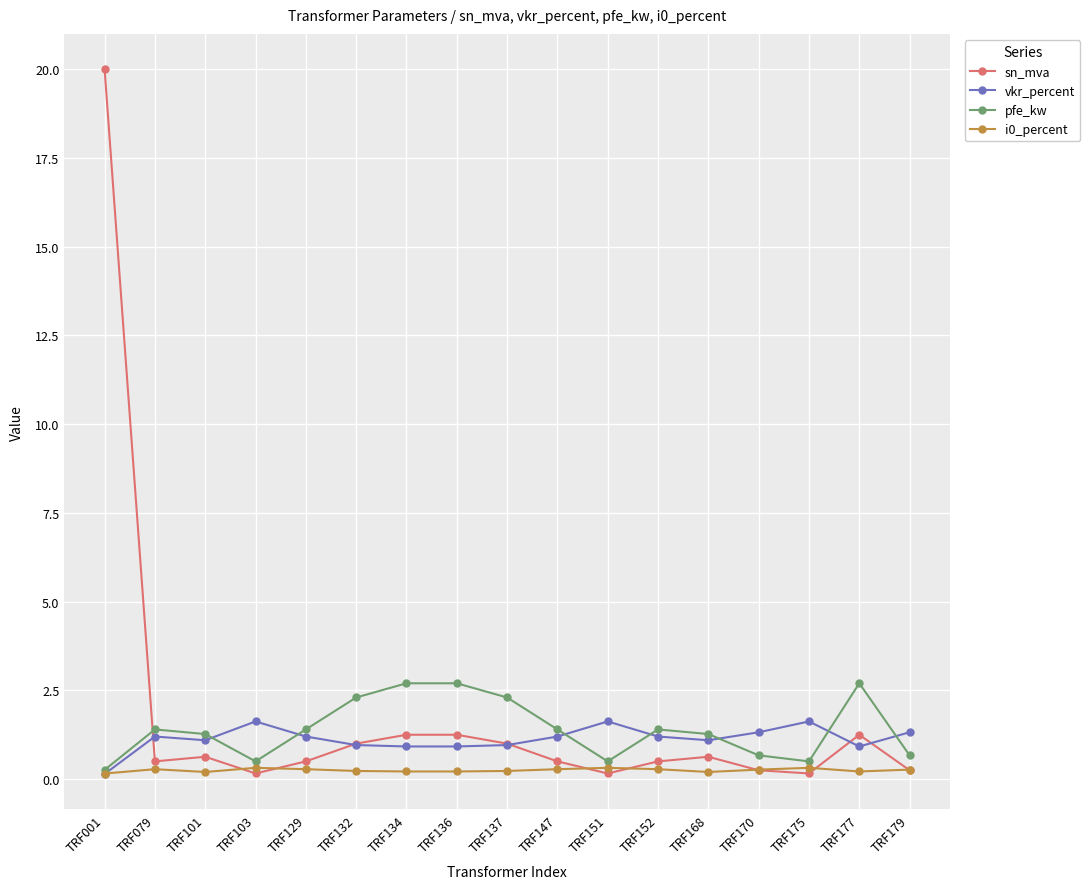

Which series has the widest spread of values?

sn_mva